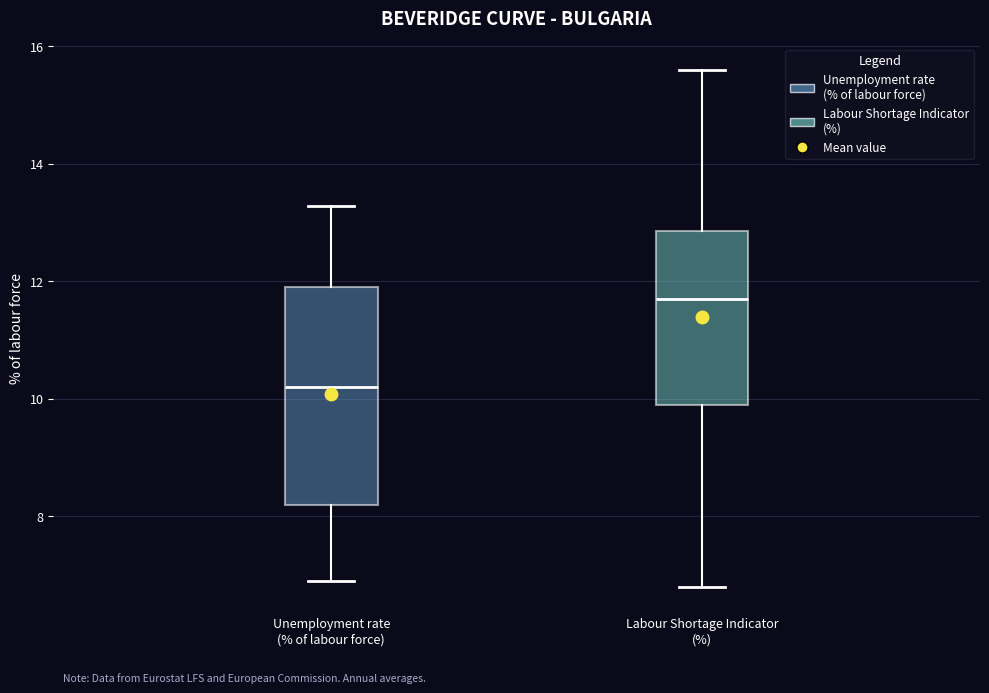

Reading left to right, transcribe this box plot: for each box, give where its median line is, the range the box spans, and where its two whiskers end, as read against the y-axis. The values are not printed on the chart, so give them approximately, as read against the axis.

Unemployment rate (% of labour force): median 10.2, box 8.2 to 12.0, whiskers 7.0 to 13.2
Labour Shortage Indicator (%): median 11.8, box 9.8 to 12.8, whiskers 6.8 to 15.6